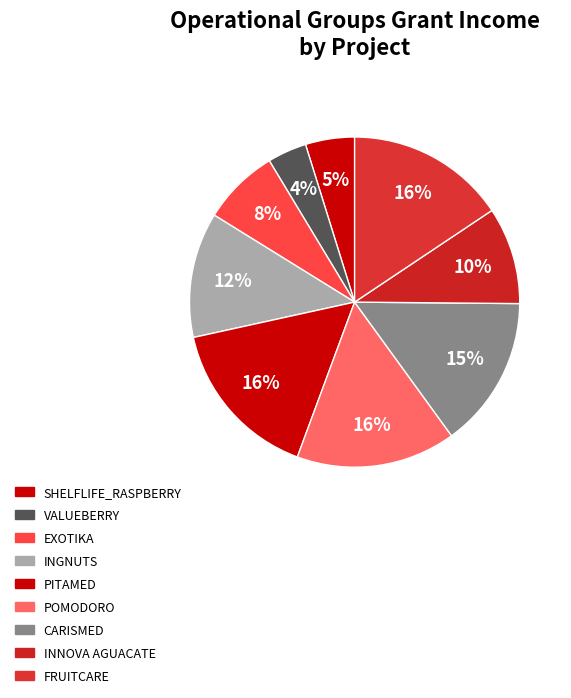

What is the change in value from EXOTIKA to FRUITCARE?

+310647